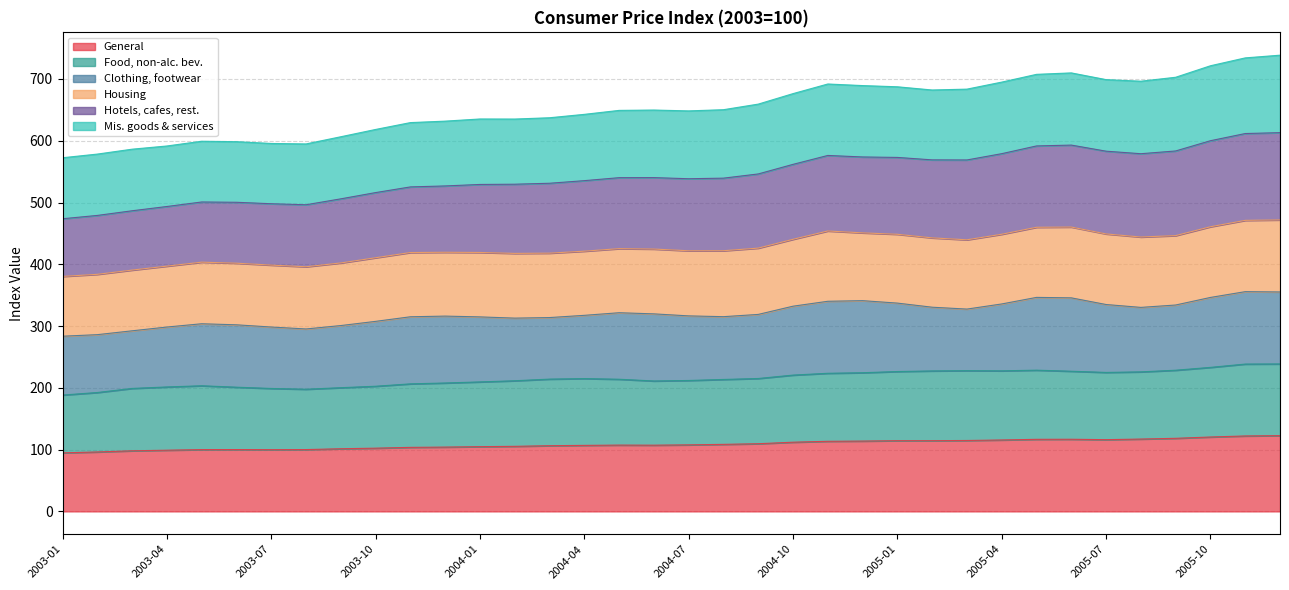

What is the total value across all series at 2005-10?

721.4